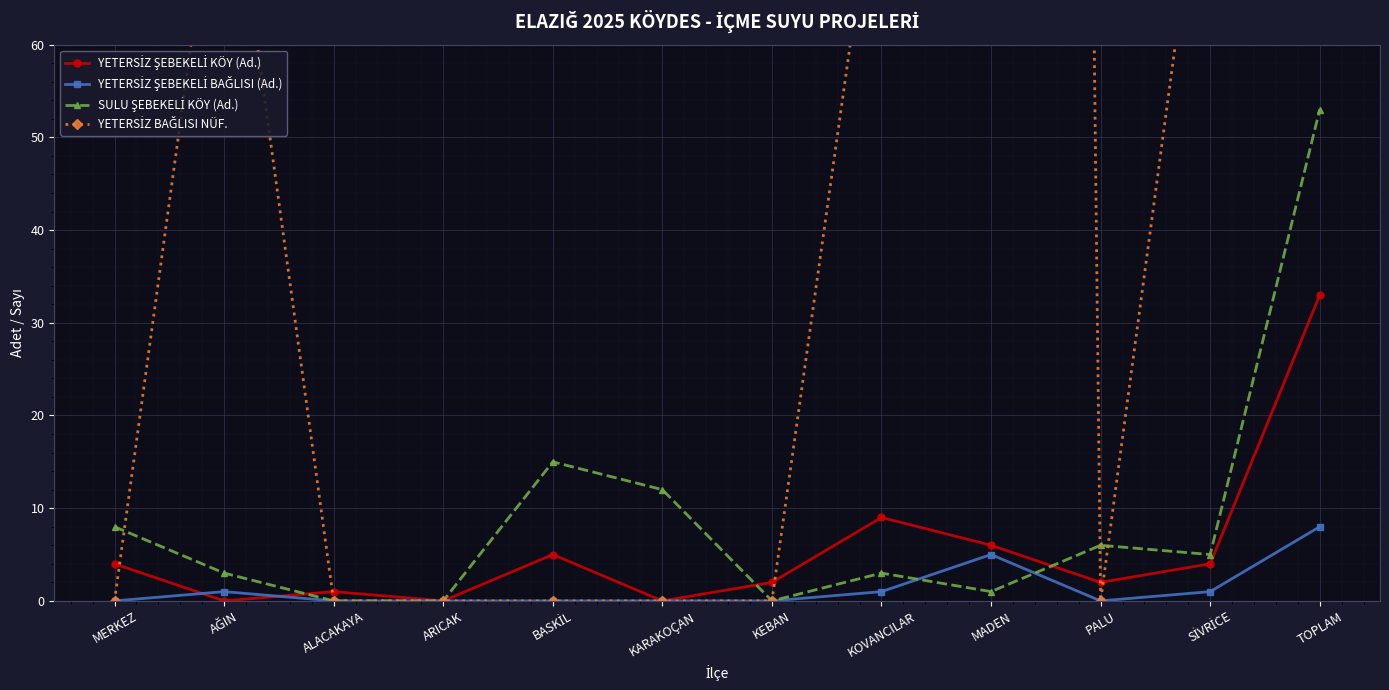

How many data points in SULU ŞEBEKELİ KÖY (Ad.) are above 5?

5